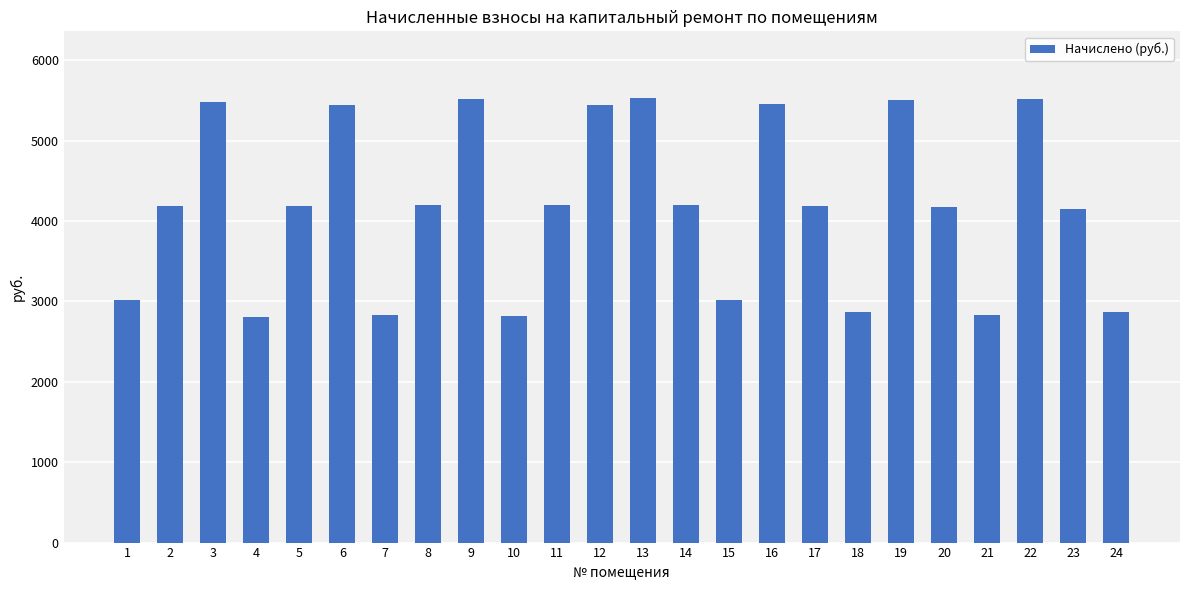

What is the smallest value displayed?

2805.2